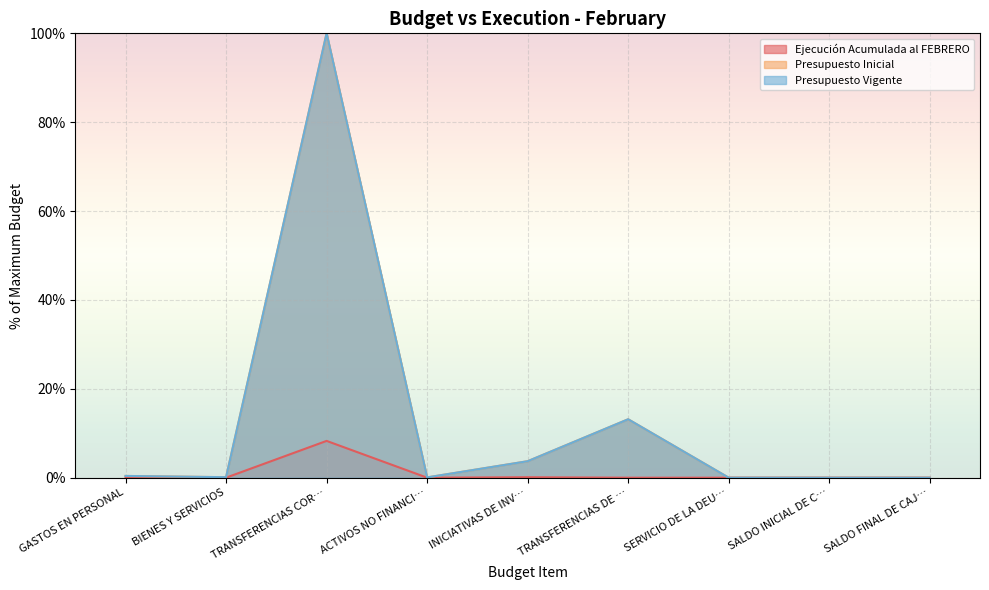

What position from the right is ACTIVOS NO FINANCI…?

6